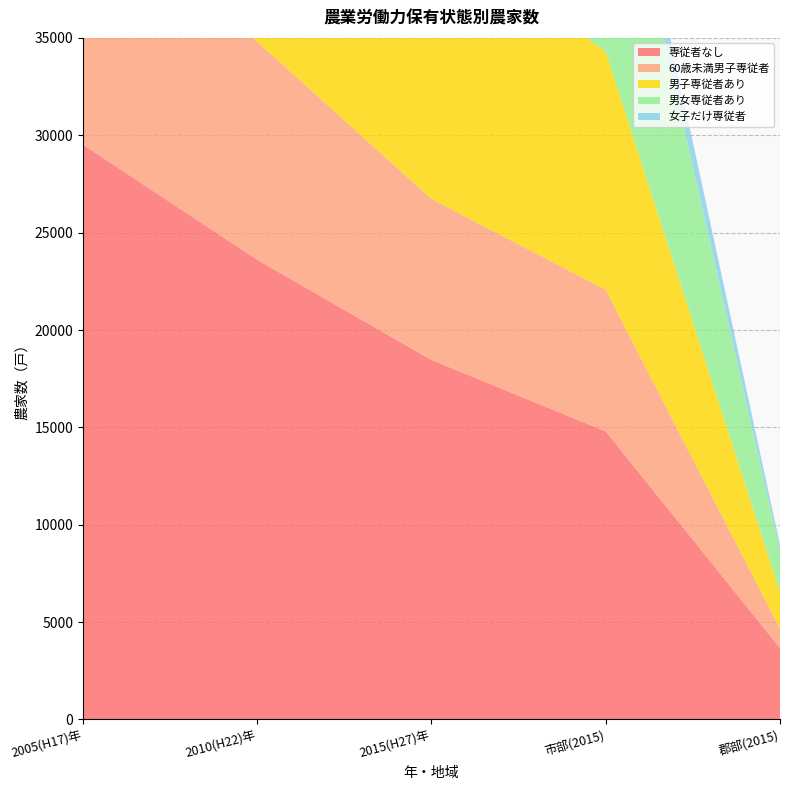

Reading right to left, what are all the values shown in this chart?

専従者なし: 3670	14795	18465	23607	29524
60歳未満男子専従者: 992	7272	8264	11202	13560
男子専従者あり: 1874	12222	14096	18555	21405
男女専従者あり: 2104	13908	16012	19480	22863
女子だけ専従者: 318	2141	2459	3453	4619